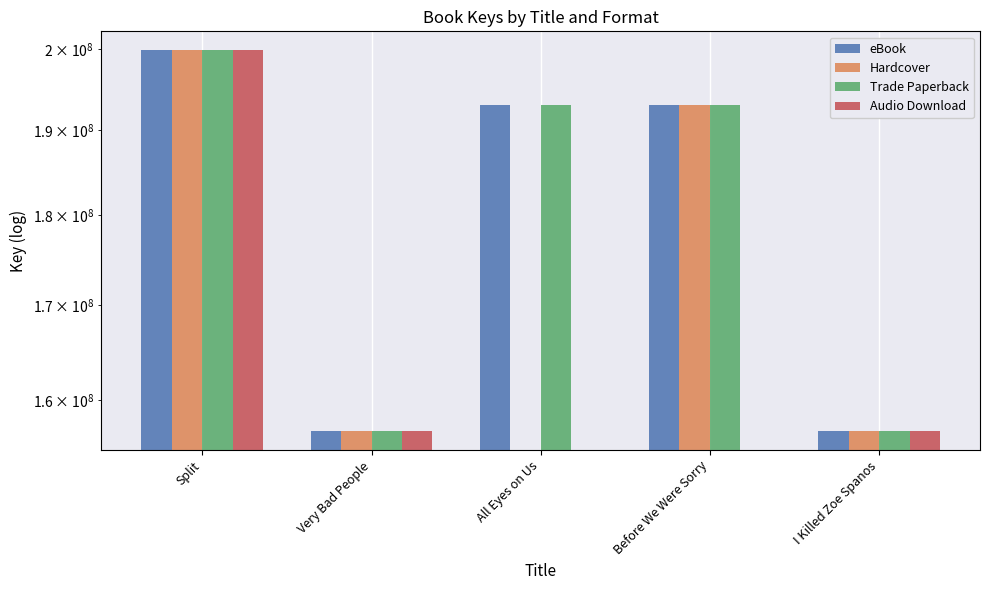

How many distinct data groups are displayed?

4